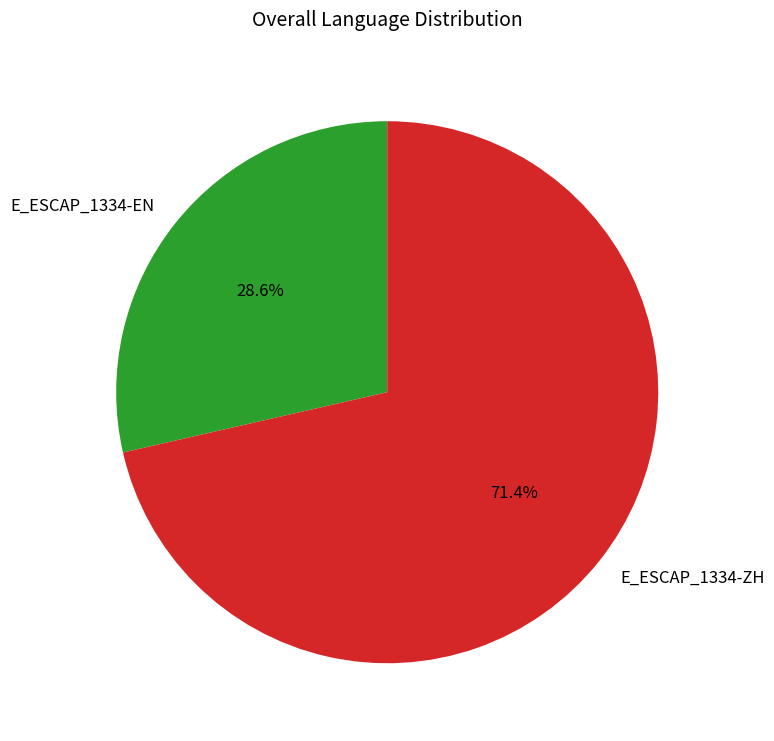

What is the ratio of the value at E_ESCAP_1334-ZH to the value at E_ESCAP_1334-EN?

2.5